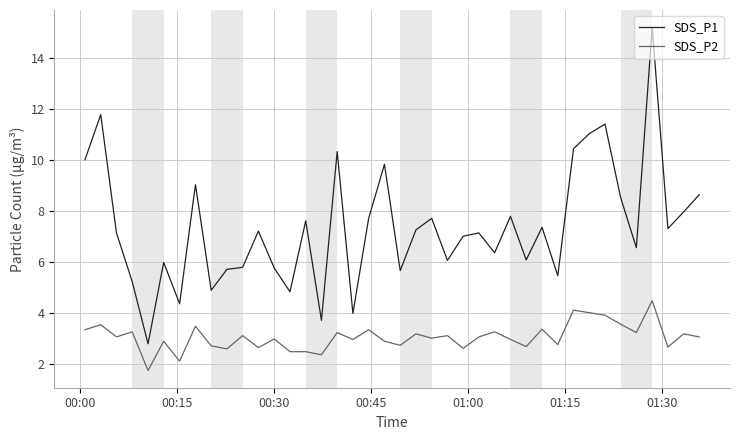

Which series has the largest range (max minus min)?

SDS_P1